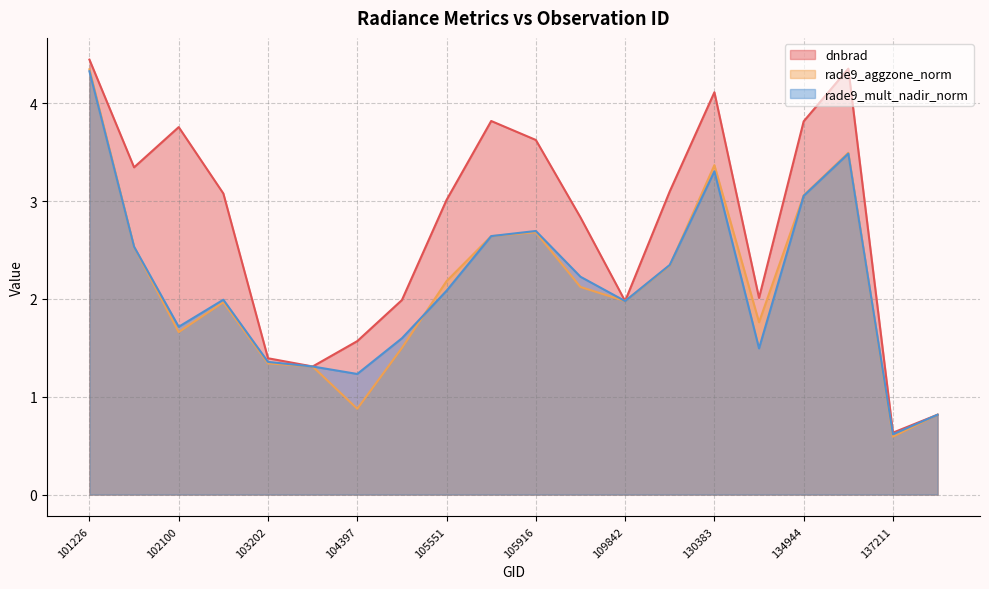

What is the difference between the maximum and minimum values in the rade9_mult_nadir_norm series?

3.7